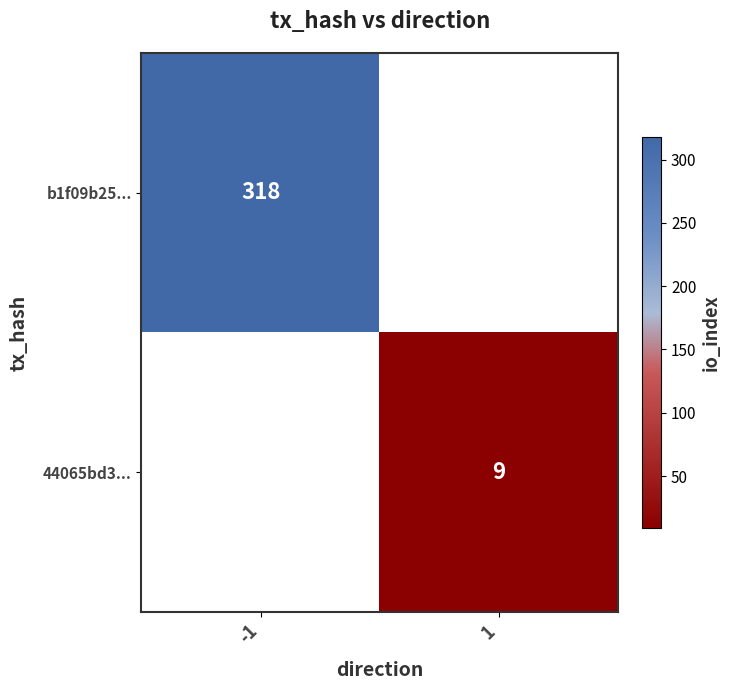

How many distinct data groups are displayed?

2